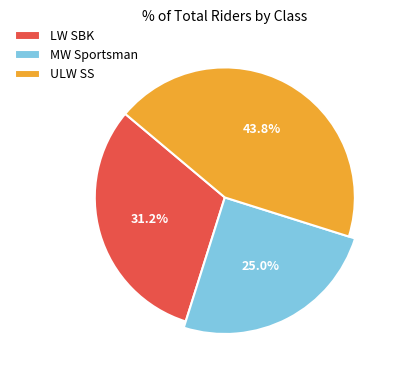

Does any single category account for the majority?

No